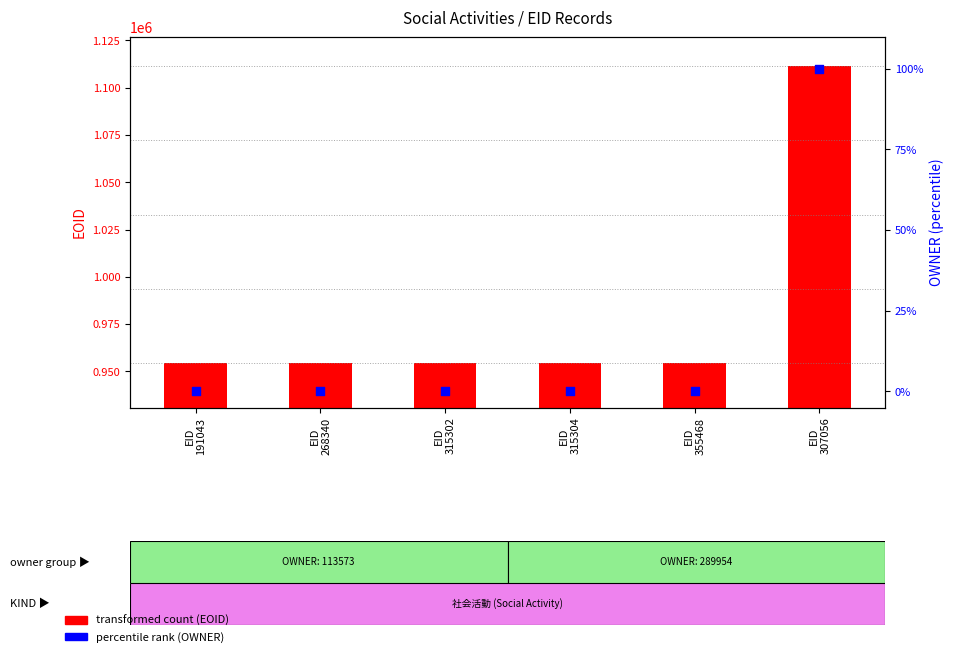

What are all the series names shown in the legend?

transformed count (EOID), percentile rank (OWNER)